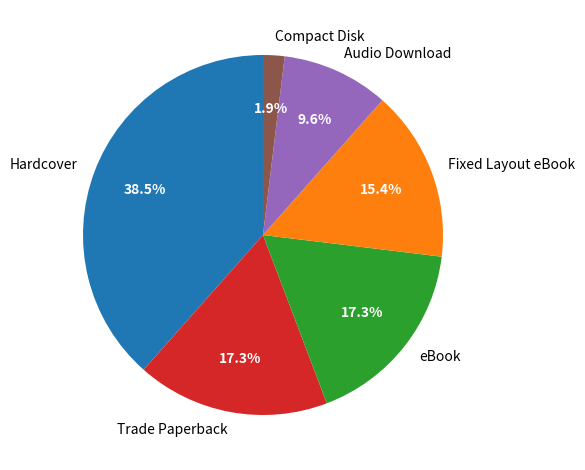

Which category has the smallest portion of the pie?

Compact Disk